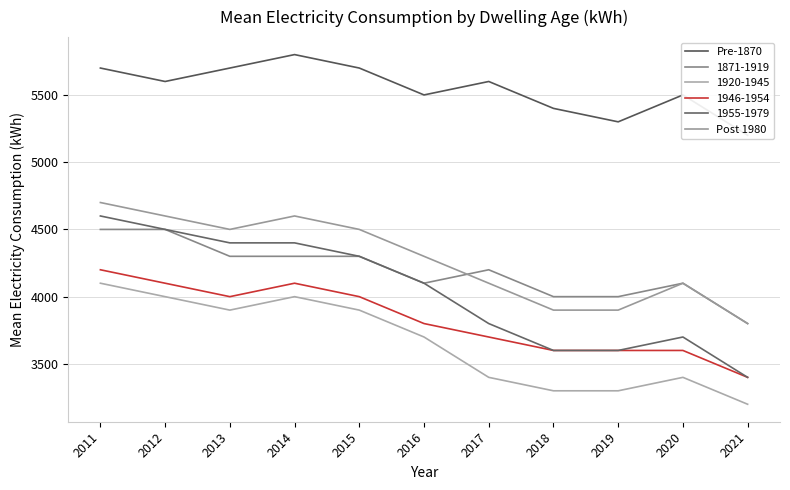

How many data points in Pre-1870 are above 5600?

4